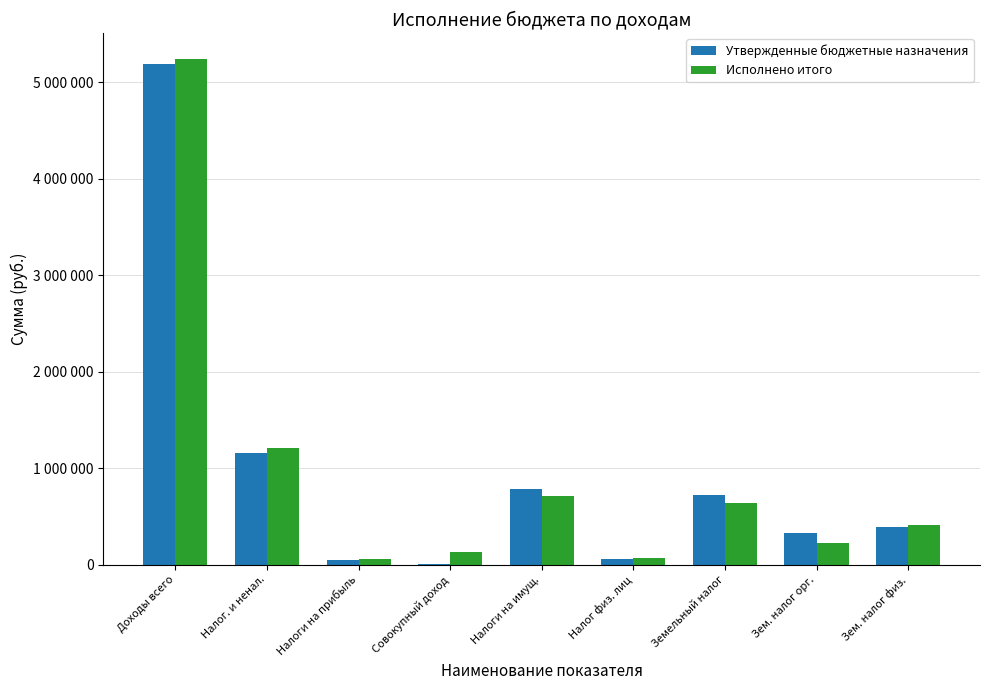

What are all the series names shown in the legend?

Утвержденные бюджетные назначения, Исполнено итого